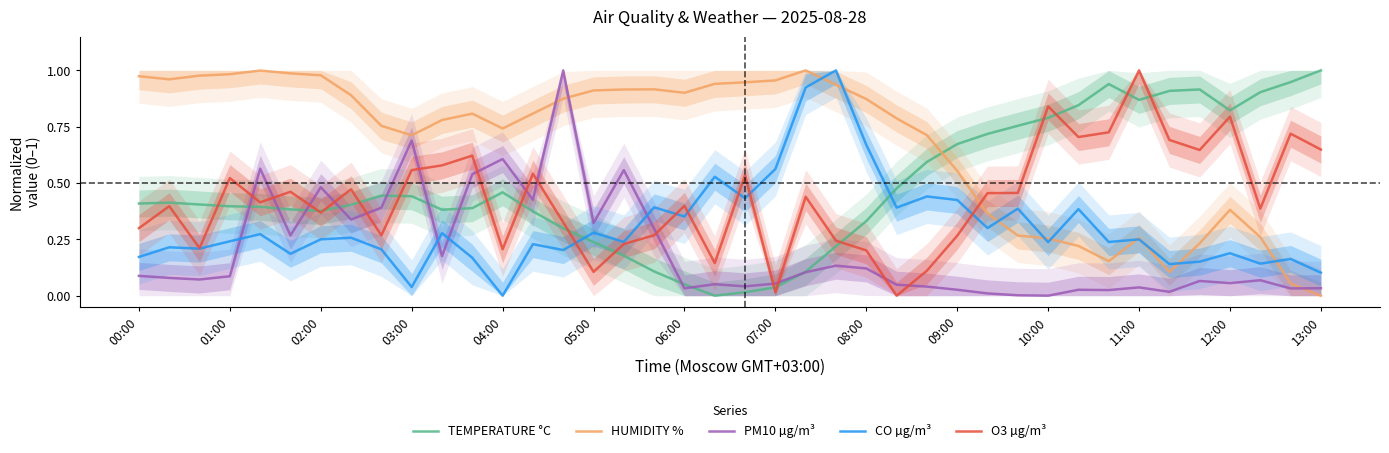

How many data points does each series have?

40